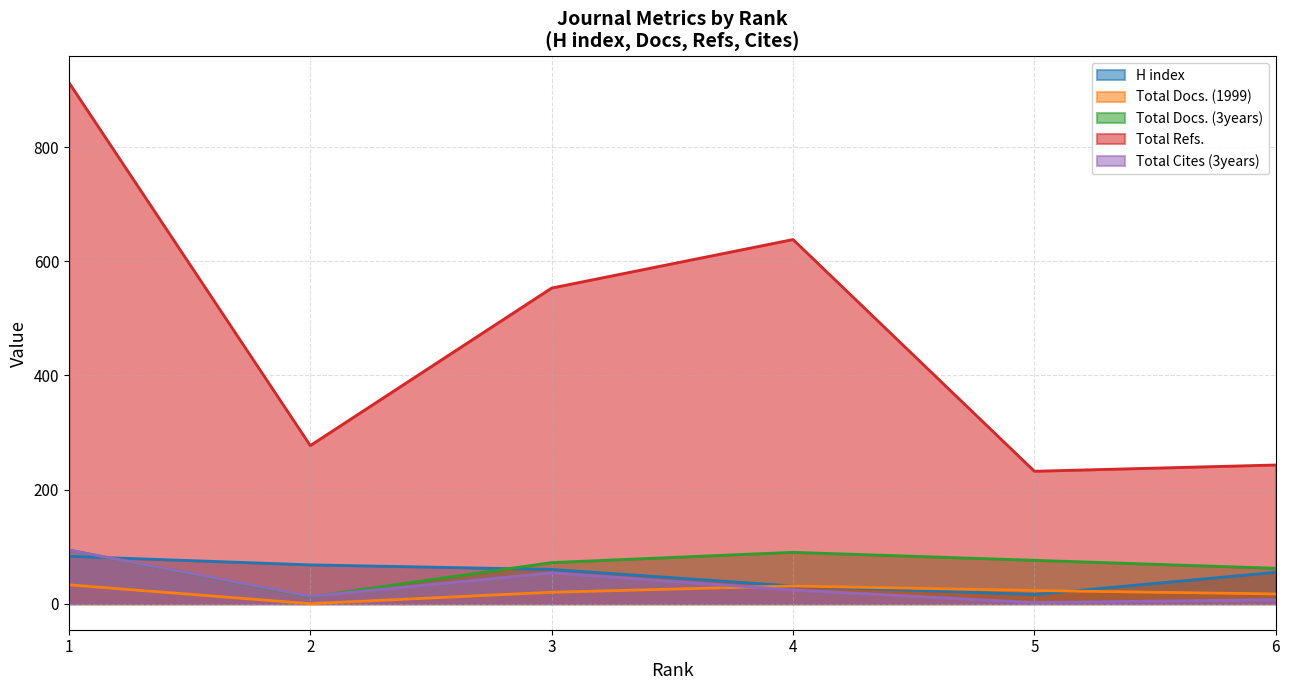

Count the number of categories in the chart.

6